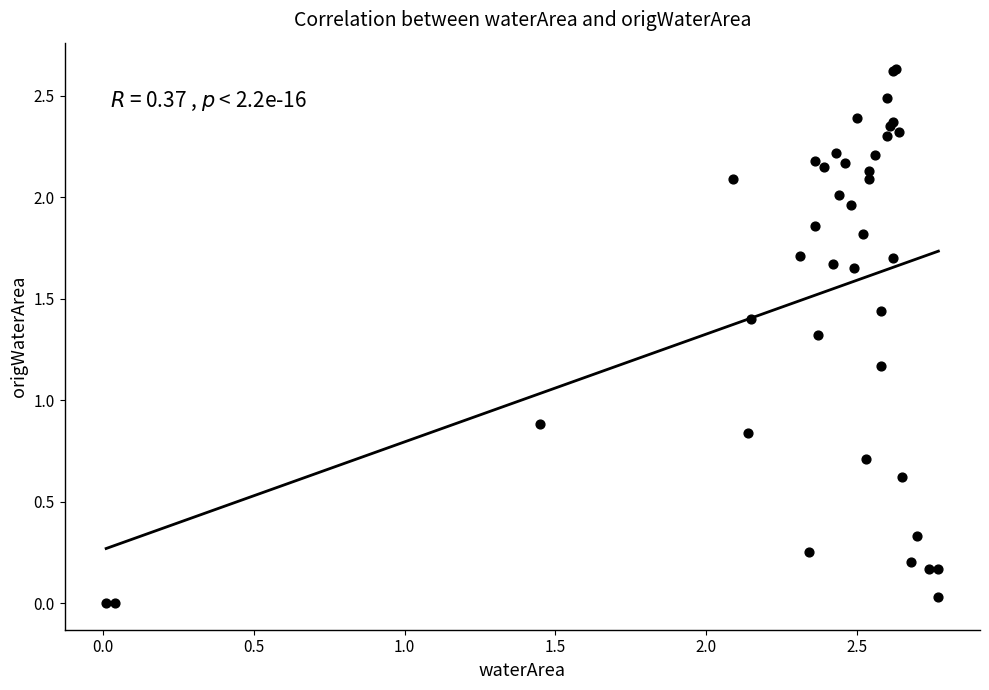

What Y value in the scatter plot is closest to 1?

0.9